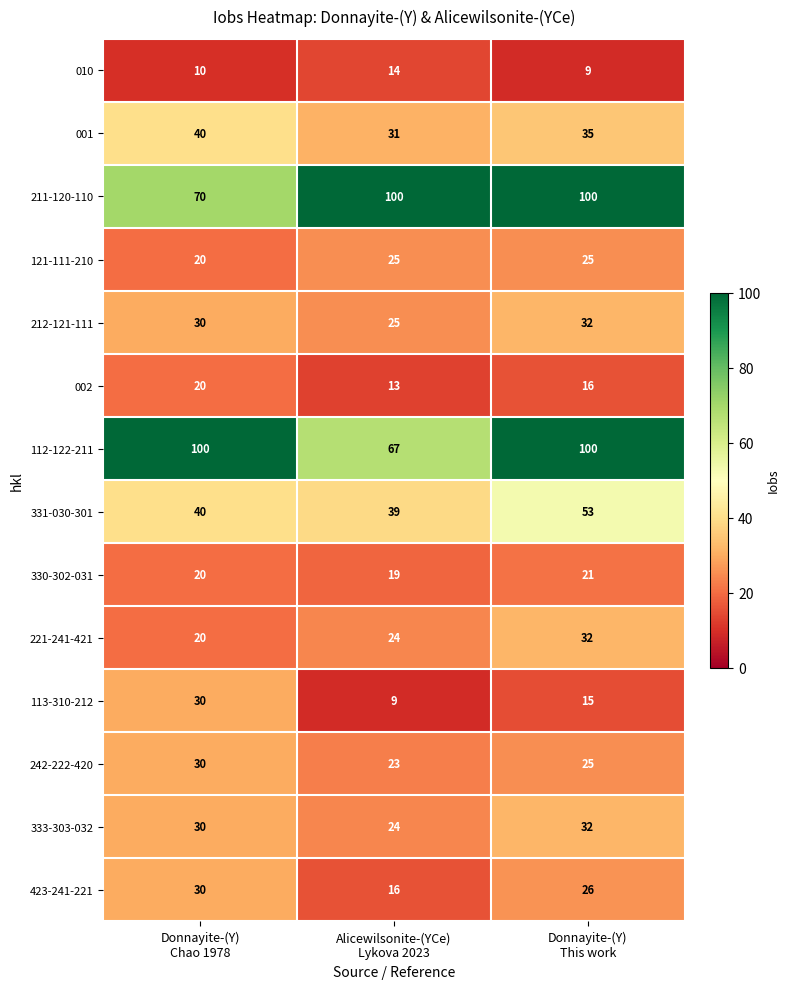

What is the total value across all series at Donnayite-(Y)
Chao 1978?

490